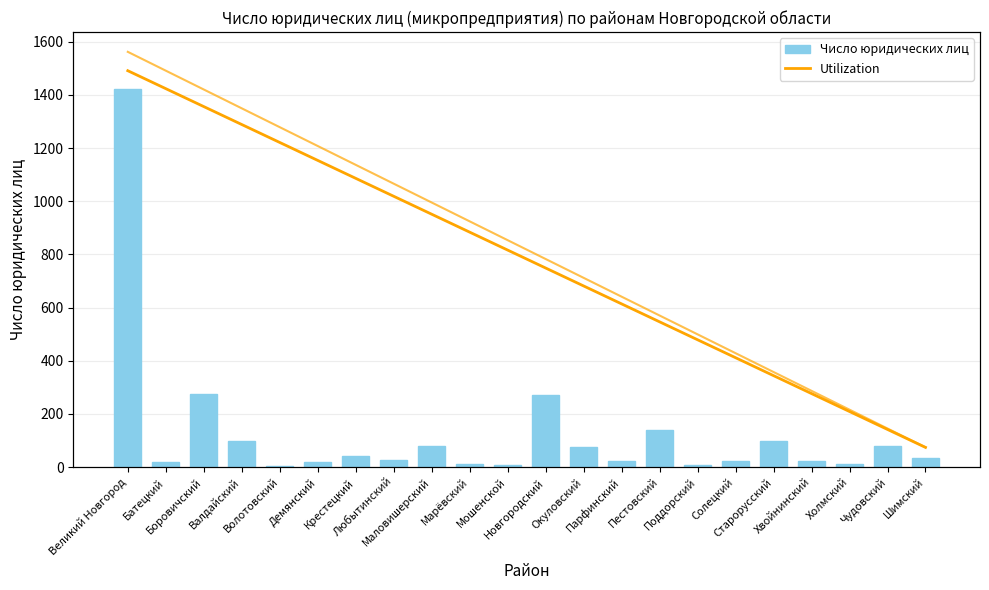

The Число юридических лиц series shows 99.0 at Старорусский. True or false?

True